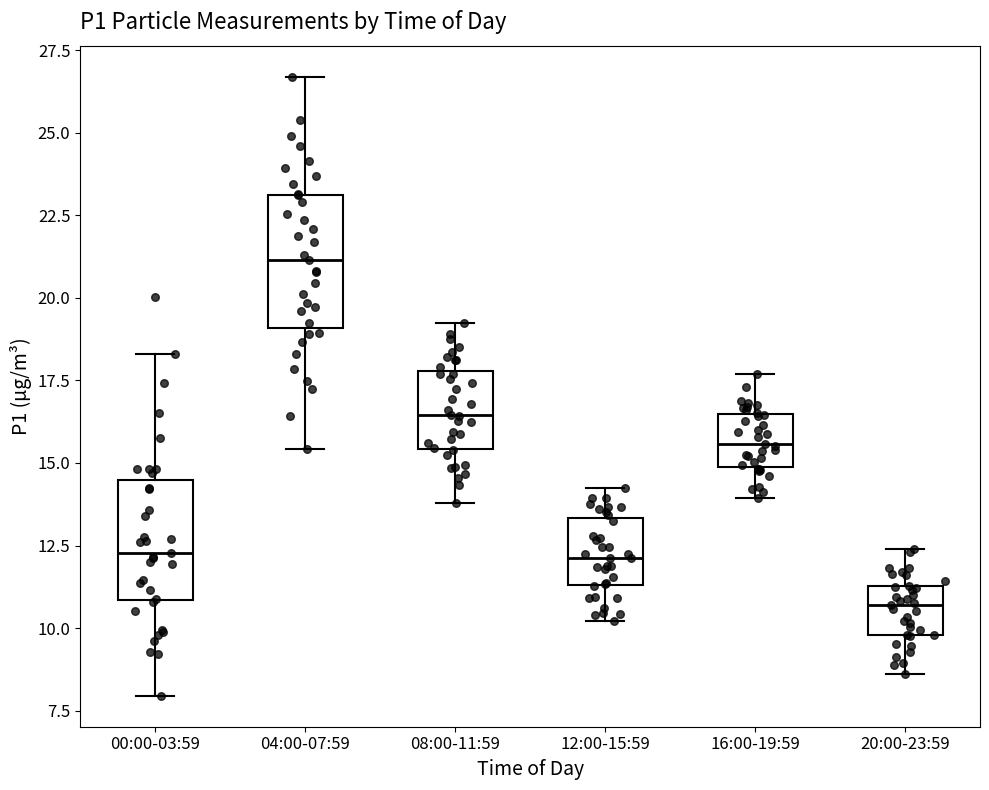

Reading left to right, read every box against the y-axis: the position of its median line, the range the box covers, and the ends of its whiskers. The values are not printed on the chart, so give them approximately, as read against the axis.

00:00-03:59: median 12.5, box 11.0 to 14.5, whiskers 8.0 to 18.5
04:00-07:59: median 21.0, box 19.0 to 23.0, whiskers 15.5 to 26.5
08:00-11:59: median 16.5, box 15.5 to 18.0, whiskers 14.0 to 19.5
12:00-15:59: median 12.0, box 11.5 to 13.5, whiskers 10.0 to 14.0
16:00-19:59: median 15.5, box 15.0 to 16.5, whiskers 14.0 to 17.5
20:00-23:59: median 10.5, box 10.0 to 11.5, whiskers 8.5 to 12.5